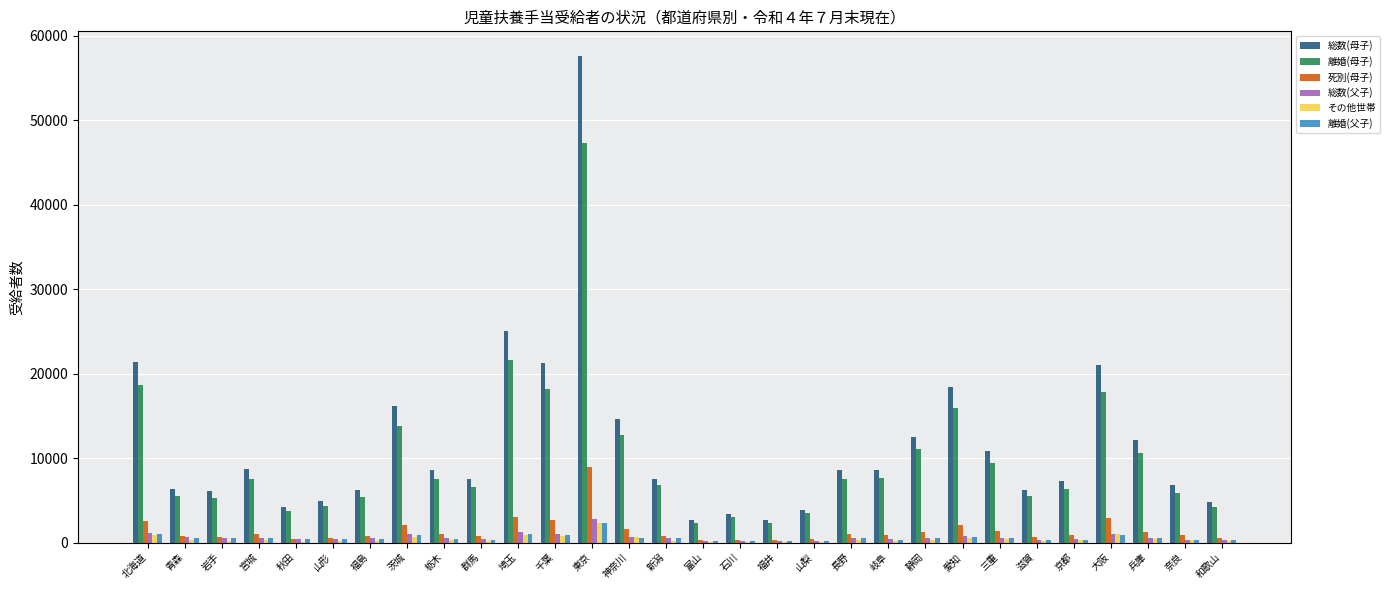

Count the number of data series in this chart.

6